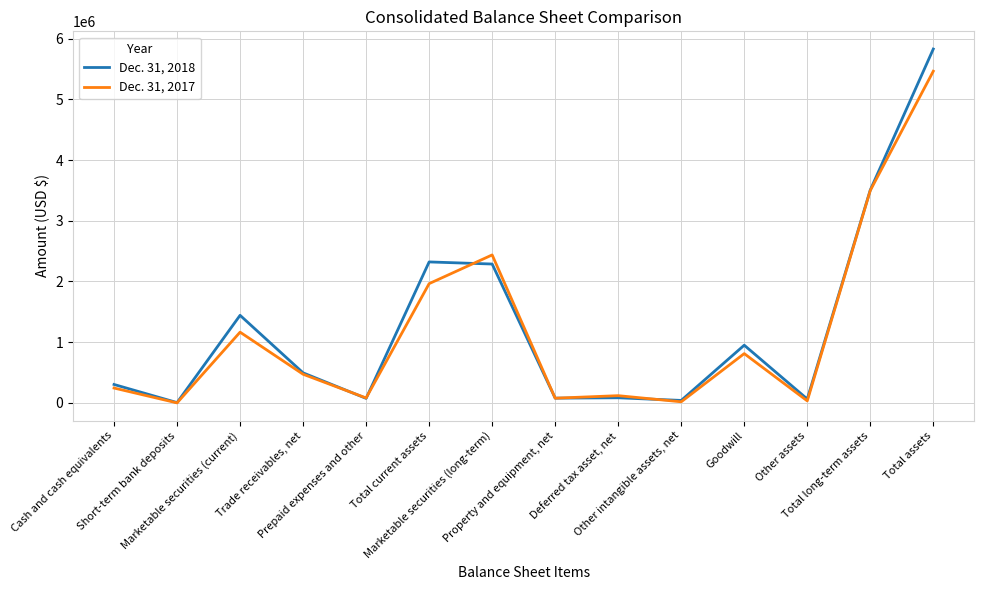

In Dec. 31, 2018, how many points are lower than both neighbors (excluding endpoints)?

5